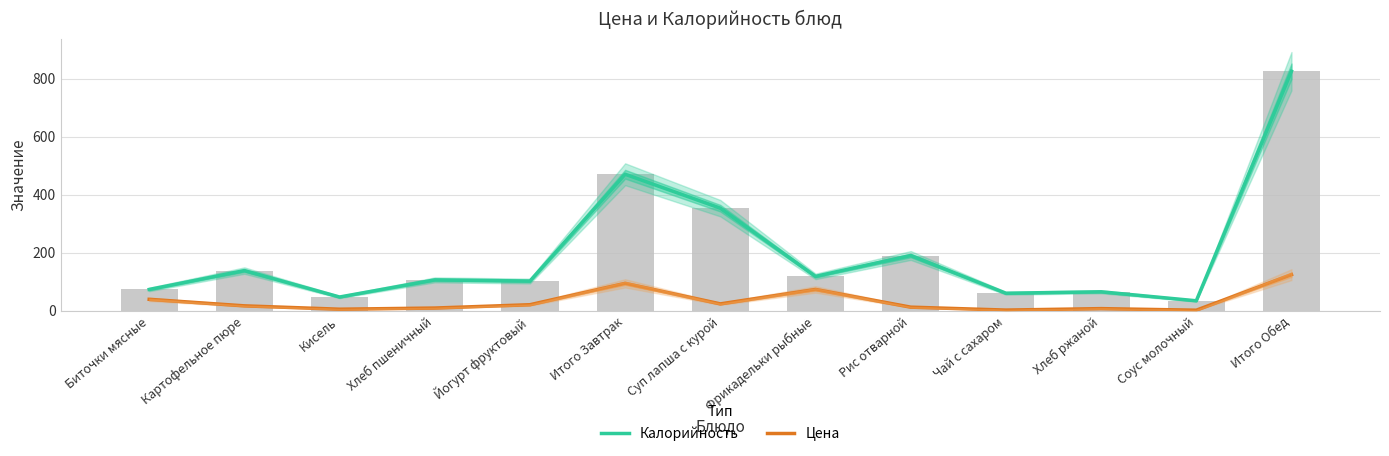

Rank the series by their average value, from lowest to highest.

Цена, Калорийность